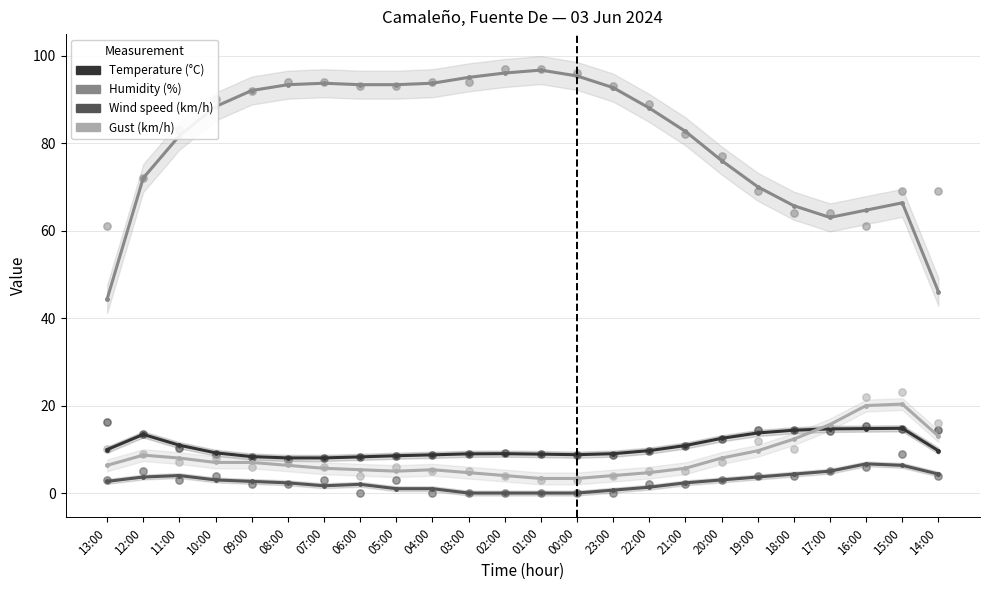

At which category is the sum across all series the highest?

08:00